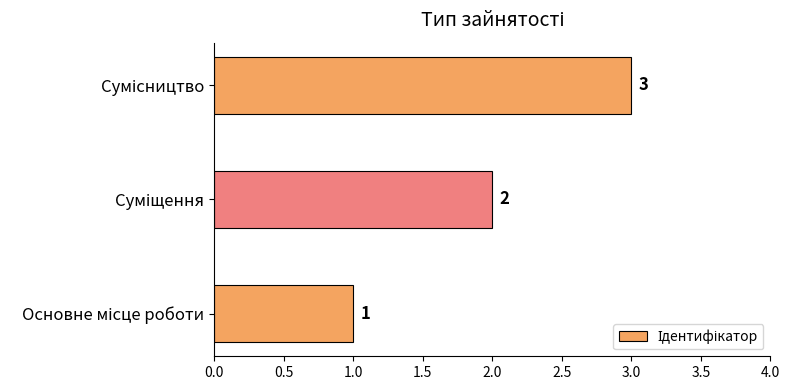

Count the values in the range 1 to 3.

3